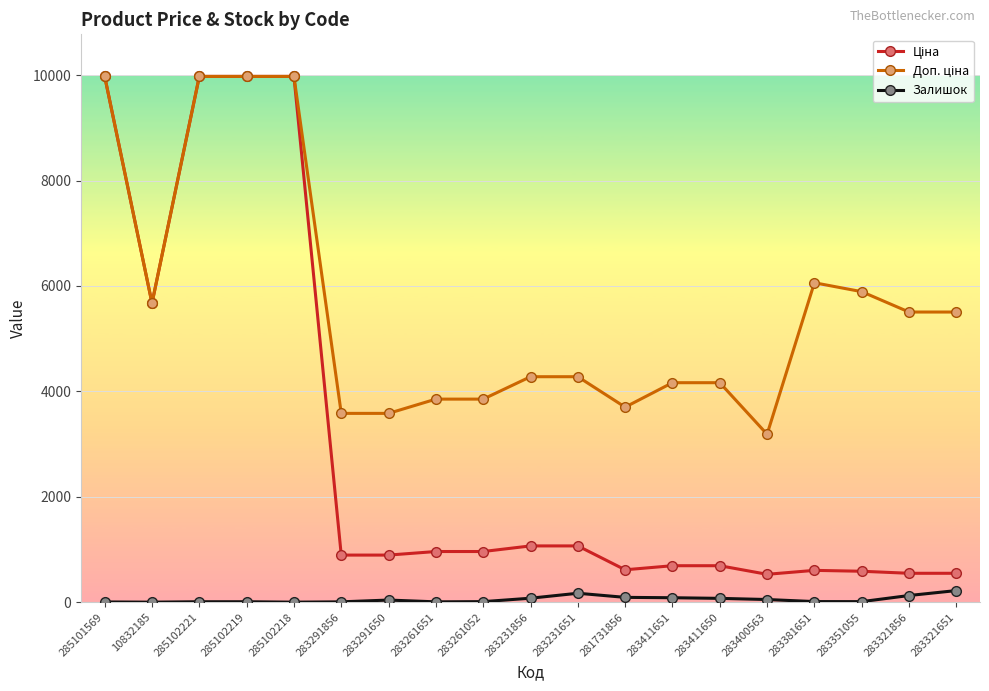

Which category has the lowest value across all series?

10832185